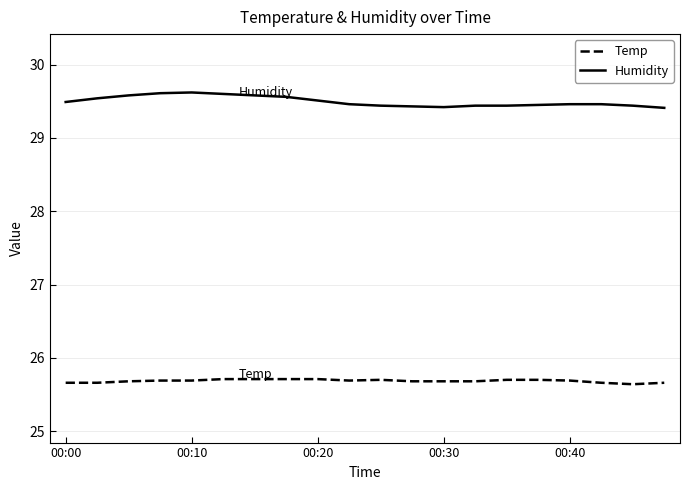

What is the minimum value for Temp?

25.6